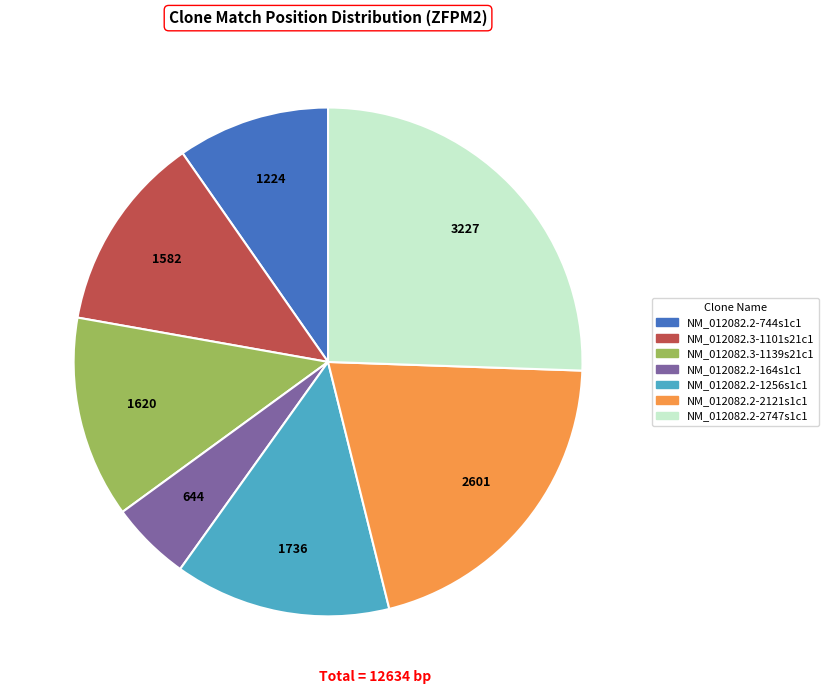

Does any single category account for the majority?

No